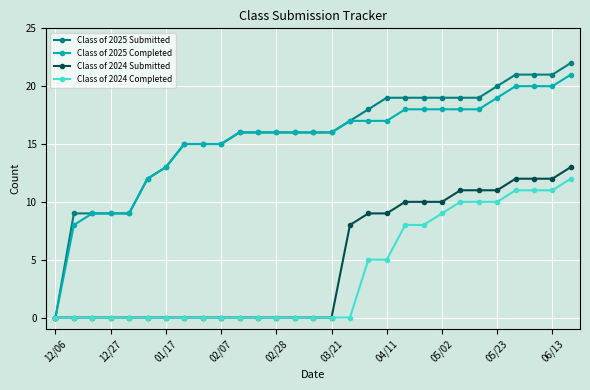

What is the value of the Class of 2024 Submitted point at the 24th from the left?

11